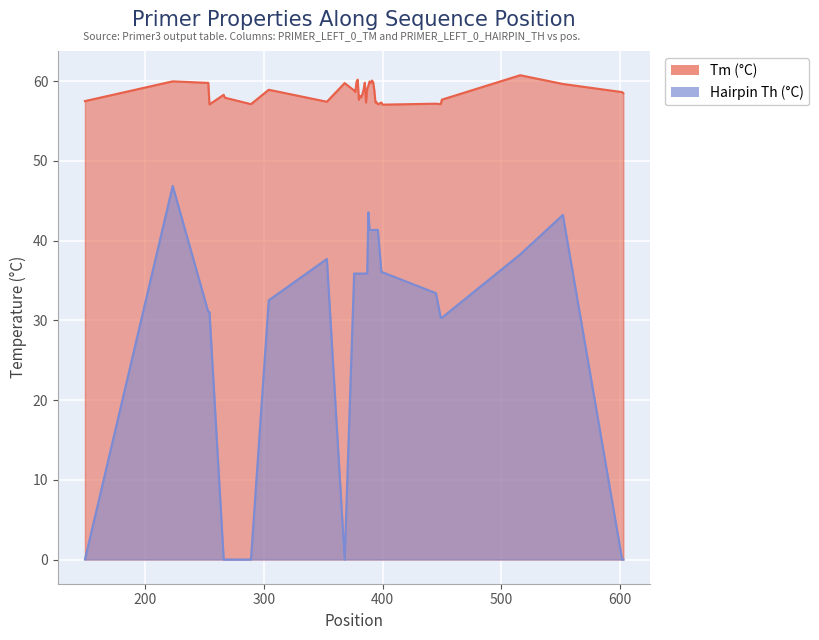

What is the value of the Hairpin Th (°C) point at the 2nd from the left?

46.9